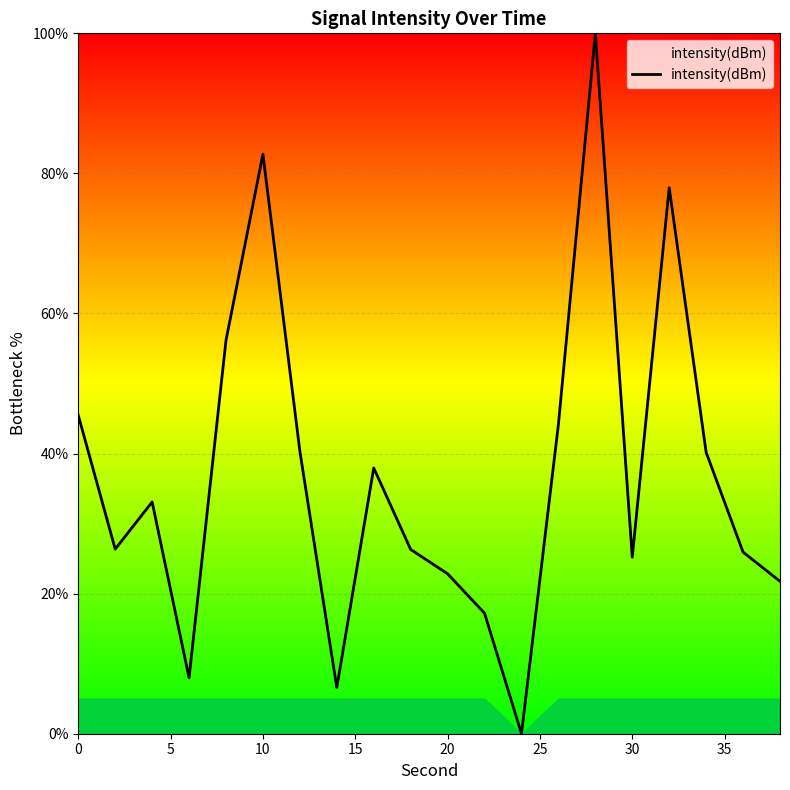

What is the difference between the maximum and minimum values?

100.0